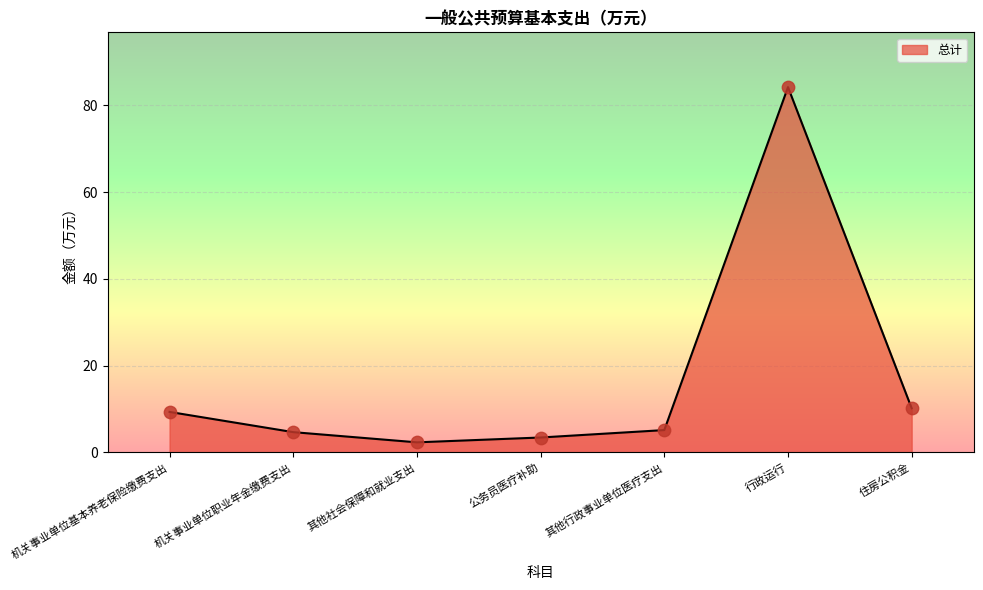

What is the change in value from 机关事业单位基本养老保险缴费支出 to 其他行政事业单位医疗支出?

-4.2